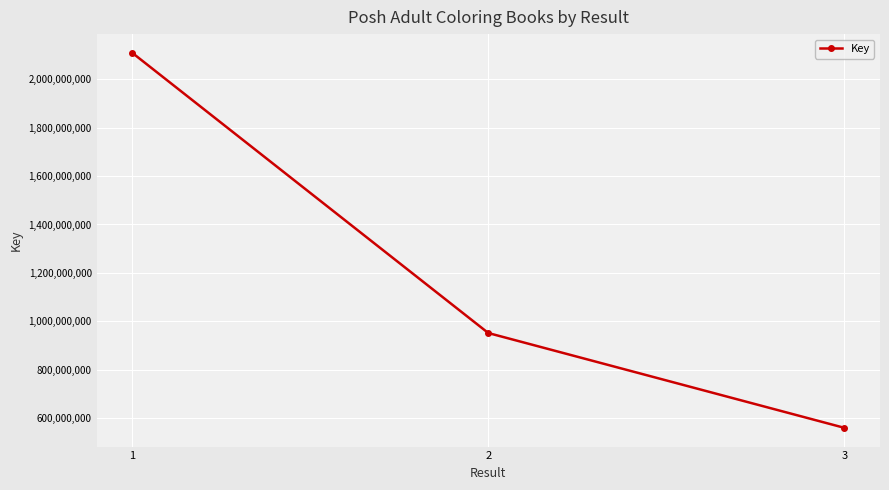

Which label corresponds to the largest value in the chart?

1